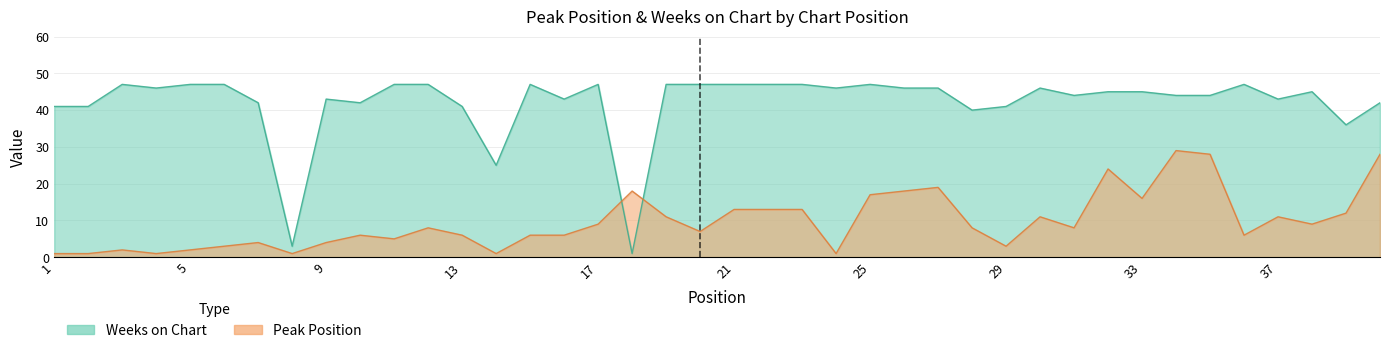

What value does the Weeks on Chart series have at 38, to the nearest 5?

45